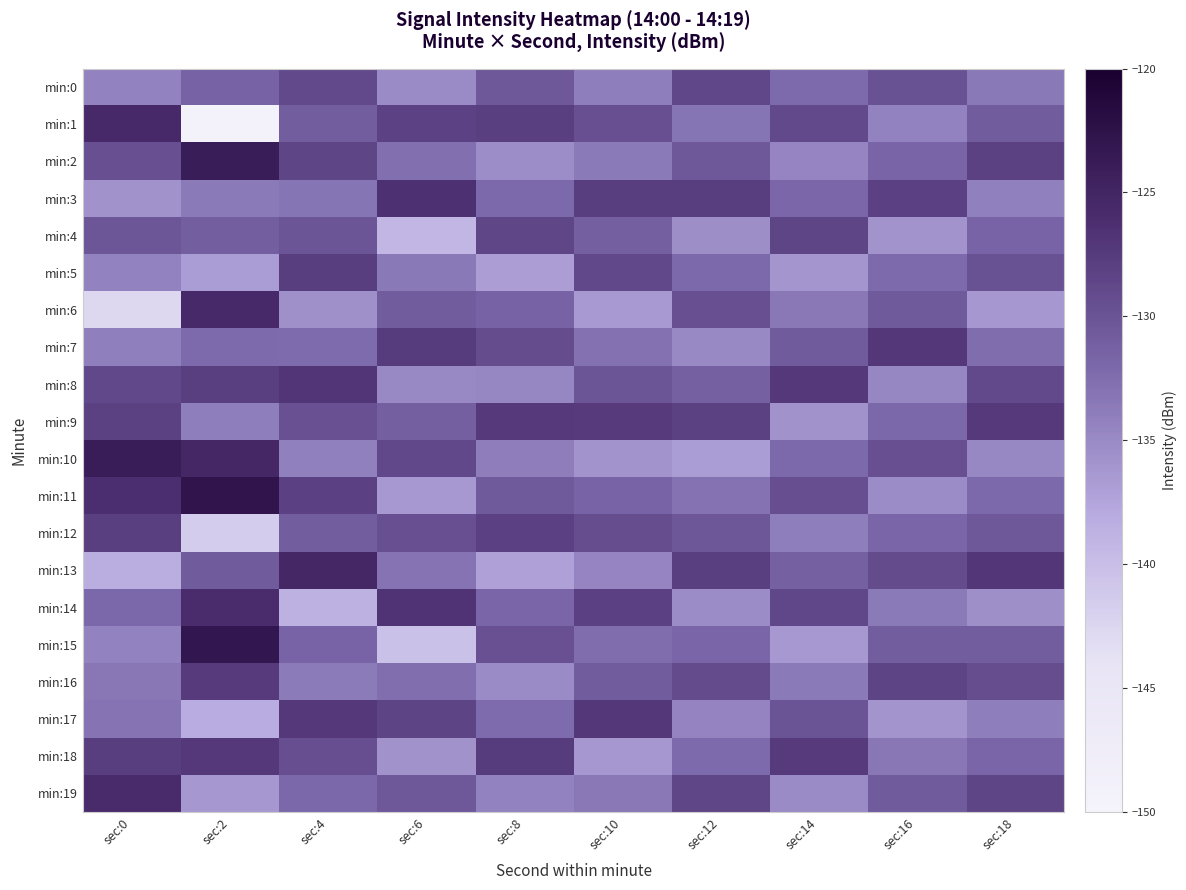

Reading right to left, transcribe all the data shown in this chart.

min:0: sec:18=-133.5	sec:16=-129.8	sec:14=-132.3	sec:12=-128.7	sec:10=-134.0	sec:8=-130.5	sec:6=-135.1	sec:4=-129.0	sec:2=-131.4	sec:0=-134.3
min:1: sec:18=-130.8	sec:16=-134.4	sec:14=-129.0	sec:12=-133.2	sec:10=-129.5	sec:8=-127.9	sec:6=-128.3	sec:4=-131.0	sec:2=-149.2	sec:0=-125.6
min:2: sec:18=-128.0	sec:16=-131.7	sec:14=-134.6	sec:12=-130.5	sec:10=-133.7	sec:8=-135.3	sec:6=-132.7	sec:4=-128.5	sec:2=-123.9	sec:0=-129.5
min:3: sec:18=-134.2	sec:16=-128.2	sec:14=-131.9	sec:12=-127.8	sec:10=-127.8	sec:8=-132.1	sec:6=-126.4	sec:4=-133.2	sec:2=-133.7	sec:0=-135.7
min:4: sec:18=-131.5	sec:16=-135.9	sec:14=-128.5	sec:12=-135.4	sec:10=-131.2	sec:8=-128.6	sec:6=-139.2	sec:4=-130.1	sec:2=-131.1	sec:0=-130.3
min:5: sec:18=-129.8	sec:16=-132.3	sec:14=-136.1	sec:12=-132.1	sec:10=-128.9	sec:8=-136.8	sec:6=-133.5	sec:4=-127.8	sec:2=-136.7	sec:0=-134.3
min:6: sec:18=-136.2	sec:16=-130.6	sec:14=-133.4	sec:12=-129.6	sec:10=-136.5	sec:8=-131.4	sec:6=-130.8	sec:4=-135.6	sec:2=-125.6	sec:0=-142.7
min:7: sec:18=-132.5	sec:16=-127.1	sec:14=-130.7	sec:12=-134.9	sec:10=-132.8	sec:8=-129.2	sec:6=-127.6	sec:4=-132.4	sec:2=-132.3	sec:0=-134.1
min:8: sec:18=-129.0	sec:16=-134.7	sec:14=-127.2	sec:12=-131.3	sec:10=-130.1	sec:8=-134.7	sec:6=-134.9	sec:4=-126.9	sec:2=-127.9	sec:0=-128.8
min:9: sec:18=-127.3	sec:16=-132.0	sec:14=-135.8	sec:12=-128.0	sec:10=-127.4	sec:8=-127.3	sec:6=-131.2	sec:4=-129.7	sec:2=-134.0	sec:0=-128.0
min:10: sec:18=-134.8	sec:16=-129.5	sec:14=-132.1	sec:12=-136.7	sec:10=-135.9	sec:8=-133.9	sec:6=-128.8	sec:4=-134.2	sec:2=-125.3	sec:0=-123.9
min:11: sec:18=-132.1	sec:16=-135.2	sec:14=-129.4	sec:12=-133.0	sec:10=-131.6	sec:8=-130.6	sec:6=-136.4	sec:4=-128.1	sec:2=-122.8	sec:0=-126.2
min:12: sec:18=-130.5	sec:16=-131.8	sec:14=-134.0	sec:12=-130.4	sec:10=-129.3	sec:8=-128.1	sec:6=-129.5	sec:4=-130.9	sec:2=-141.6	sec:0=-127.9
min:13: sec:18=-127.0	sec:16=-129.1	sec:14=-131.3	sec:12=-127.9	sec:10=-134.6	sec:8=-137.2	sec:6=-133.1	sec:4=-125.3	sec:2=-130.8	sec:0=-138.3
min:14: sec:18=-135.5	sec:16=-133.6	sec:14=-128.7	sec:12=-135.2	sec:10=-128.2	sec:8=-131.8	sec:6=-126.7	sec:4=-138.7	sec:2=-125.9	sec:0=-132.0
min:15: sec:18=-131.0	sec:16=-130.9	sec:14=-136.4	sec:12=-131.8	sec:10=-132.5	sec:8=-129.7	sec:6=-140.3	sec:4=-131.5	sec:2=-123.1	sec:0=-134.4
min:16: sec:18=-129.3	sec:16=-128.4	sec:14=-133.7	sec:12=-129.1	sec:10=-130.8	sec:8=-135.1	sec:6=-132.6	sec:4=-133.8	sec:2=-127.4	sec:0=-133.3
min:17: sec:18=-134.0	sec:16=-136.0	sec:14=-130.0	sec:12=-134.5	sec:10=-127.1	sec:8=-132.4	sec:6=-128.4	sec:4=-127.2	sec:2=-138.1	sec:0=-133.0
min:18: sec:18=-131.8	sec:16=-133.3	sec:14=-127.5	sec:12=-132.2	sec:10=-136.2	sec:8=-127.6	sec:6=-135.8	sec:4=-129.4	sec:2=-127.2	sec:0=-127.8
min:19: sec:18=-128.5	sec:16=-130.7	sec:14=-135.1	sec:12=-128.6	sec:10=-133.4	sec:8=-134.3	sec:6=-130.5	sec:4=-132.0	sec:2=-136.2	sec:0=-125.8